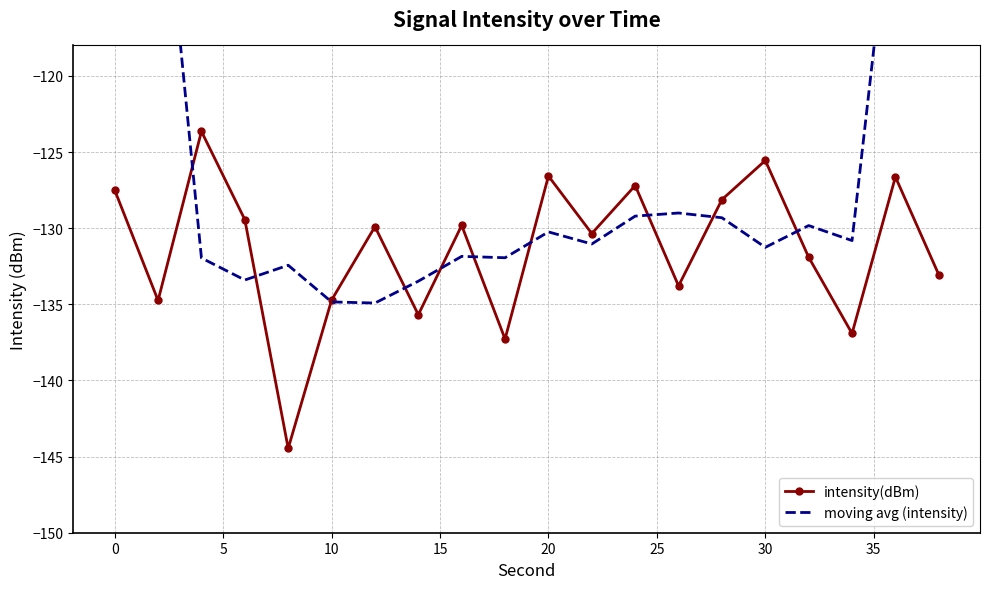

The intensity(dBm) series shows -86.1 at 0. True or false?

False